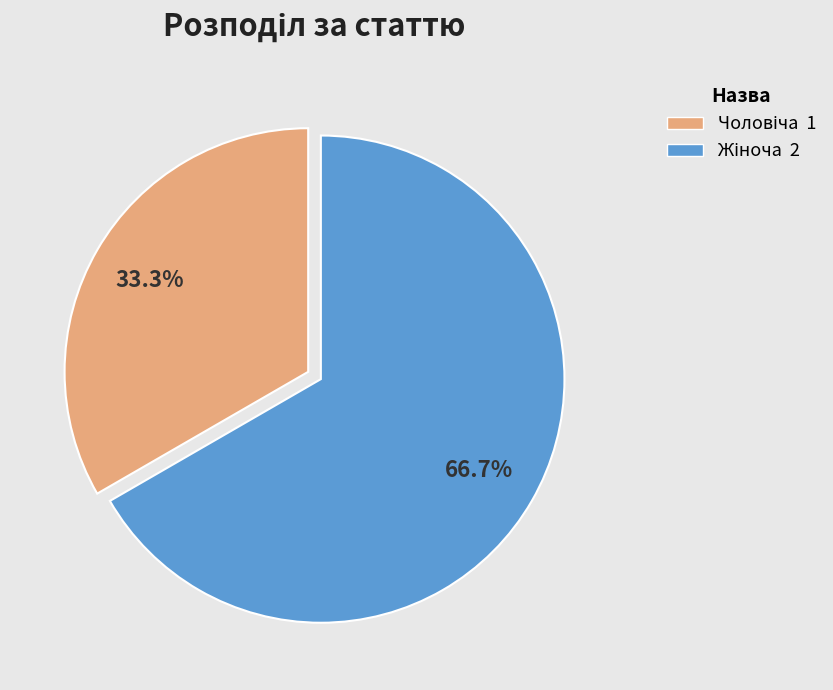

Is there any slice that represents more than half of the pie?

Yes